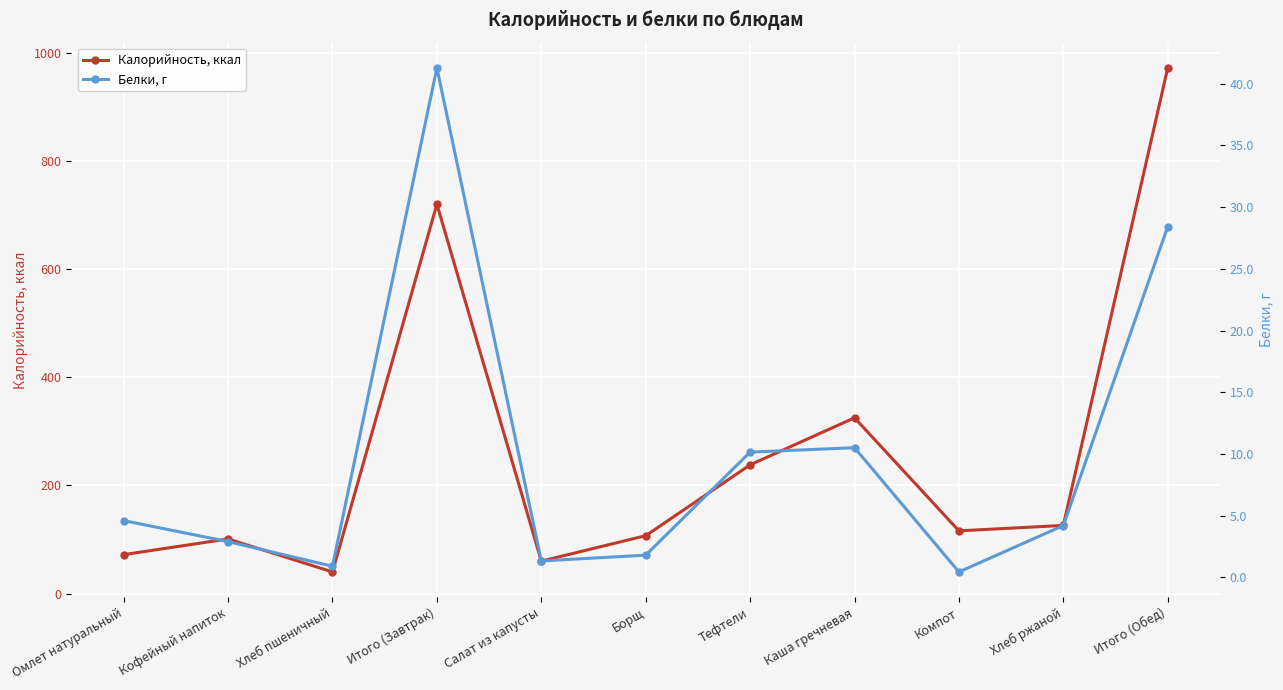

Between Компот and Салат из капусты, which is larger?

Компот